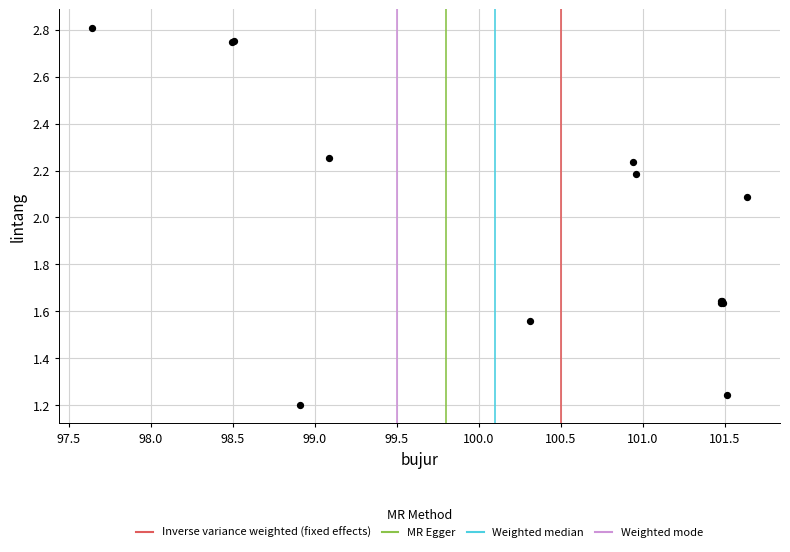

What Y value in the scatter plot is closest to 2?

2.1